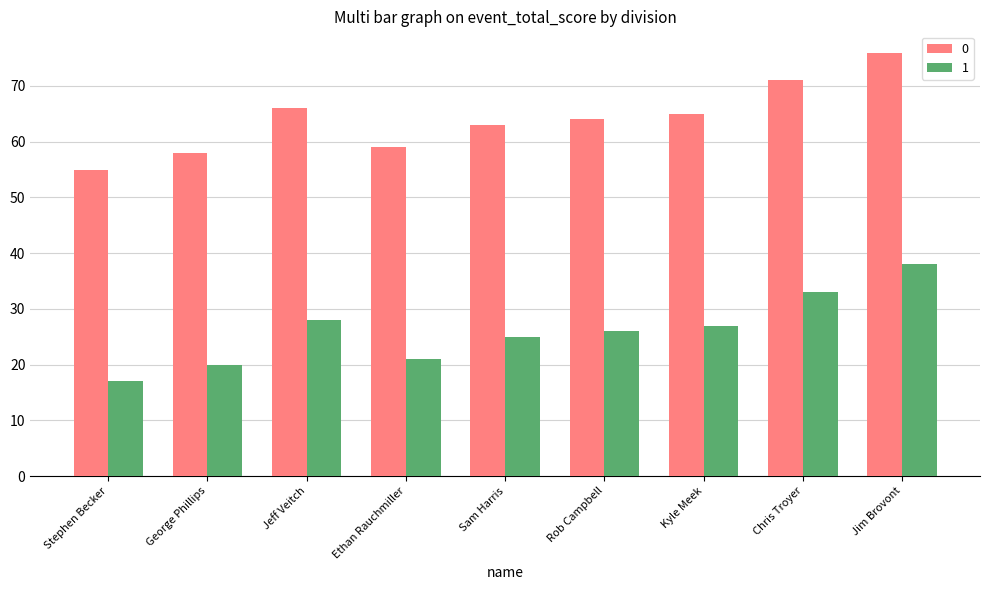

Rank the series at Kyle Meek from highest to lowest value.

0, 1